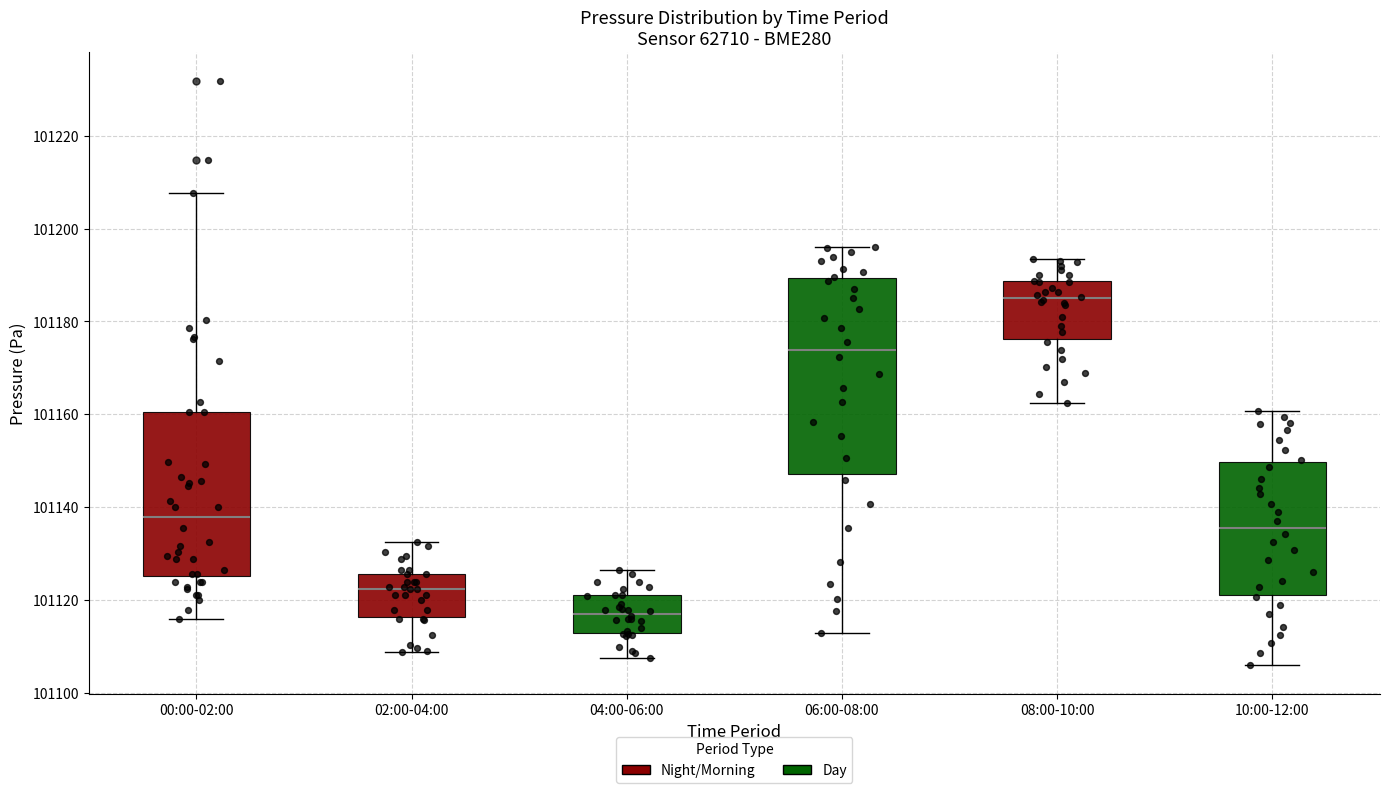

Which box's median line is the lowest?

04:00-06:00